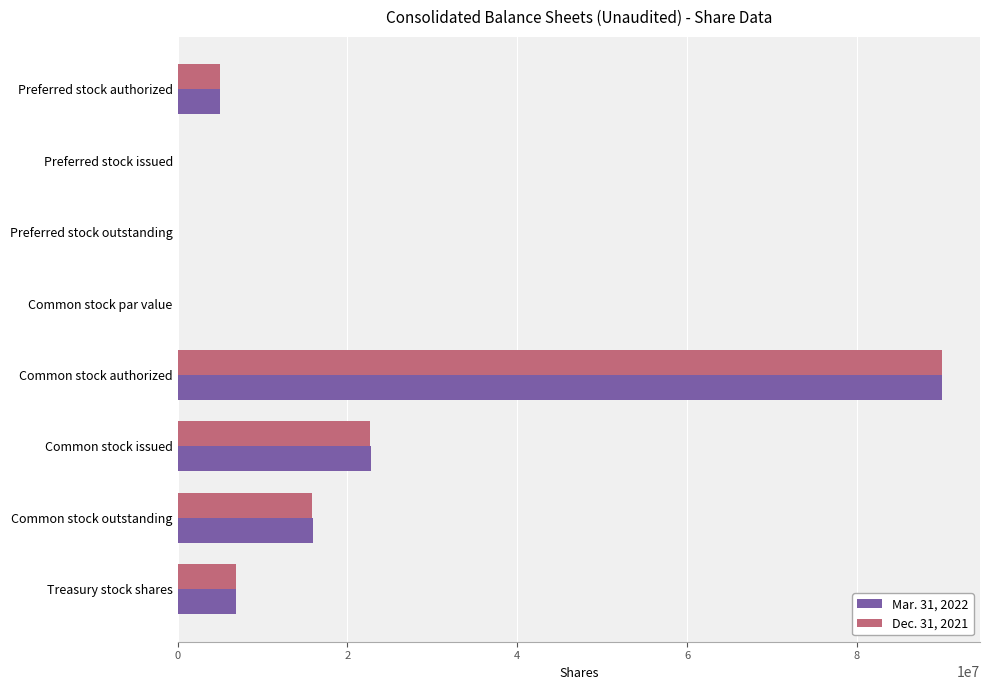

What is the sum of all Mar. 31, 2022 values?

140478804.0